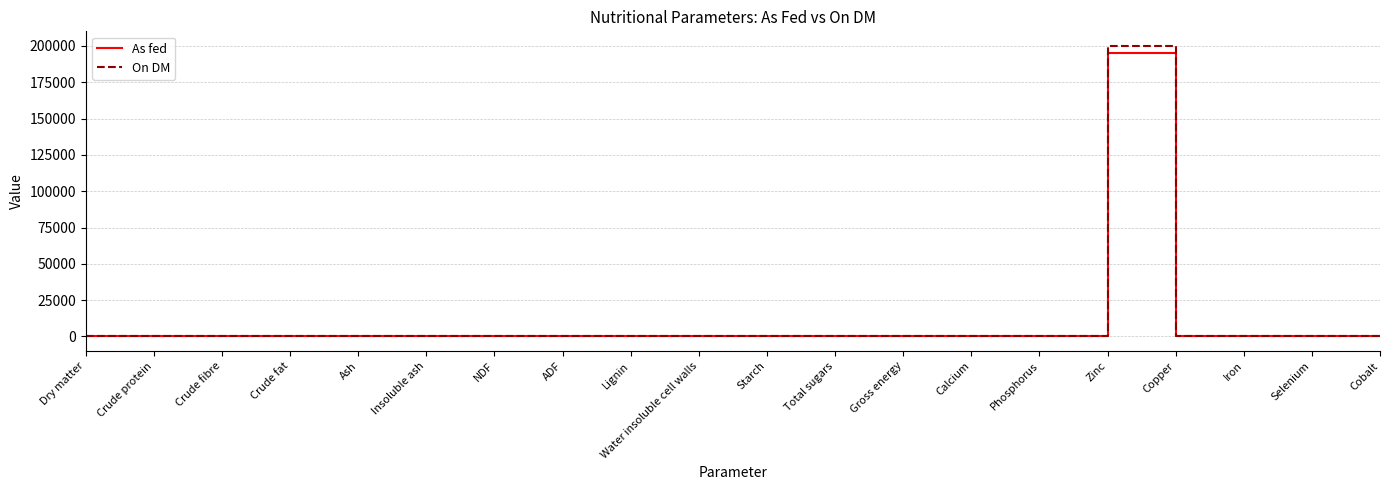

What are all the series names shown in the legend?

As fed, On DM